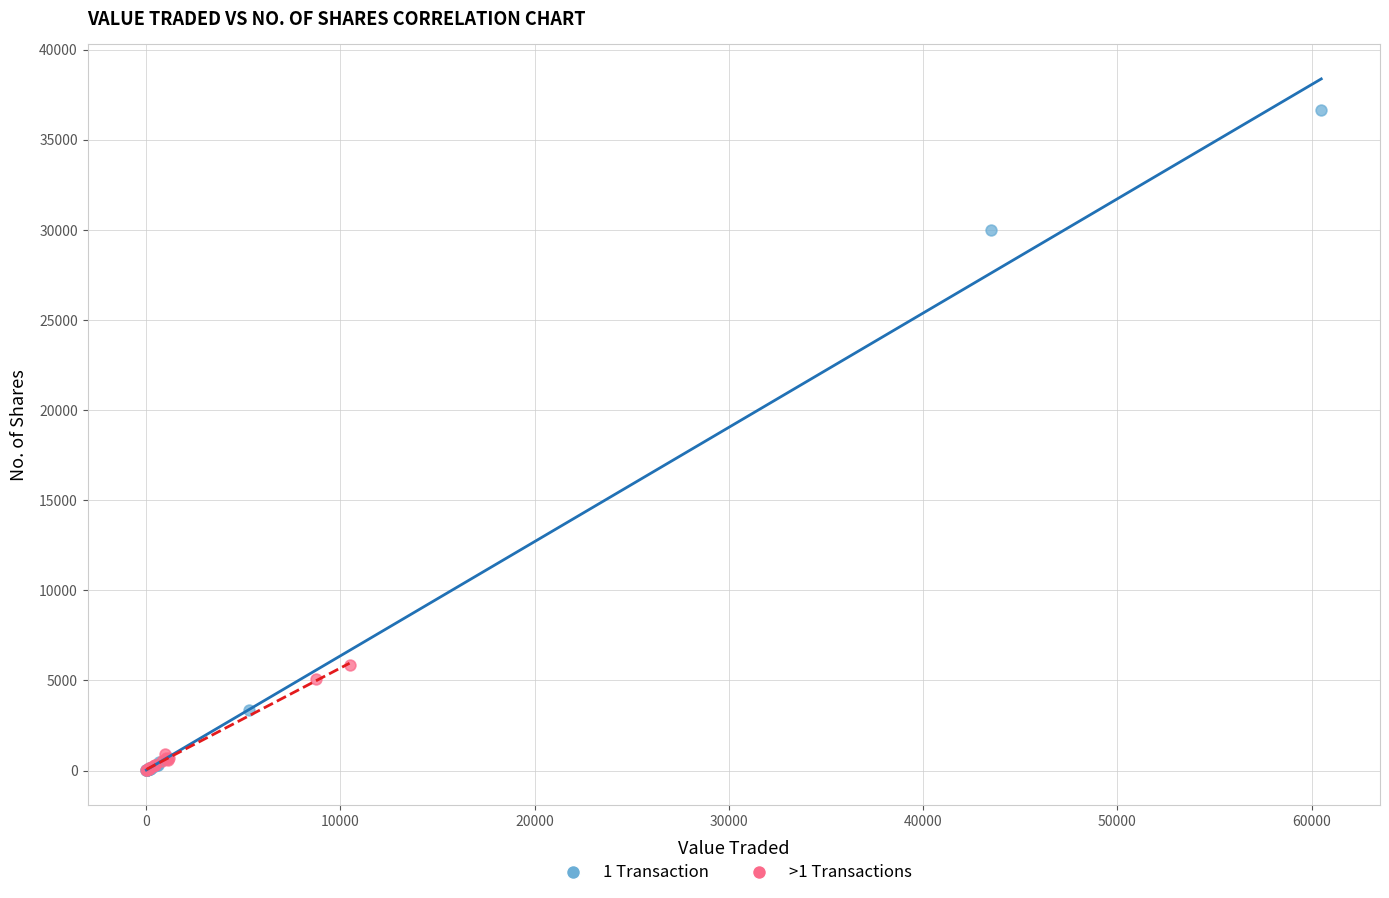

Which series reaches the maximum Y coordinate?

1 Transaction